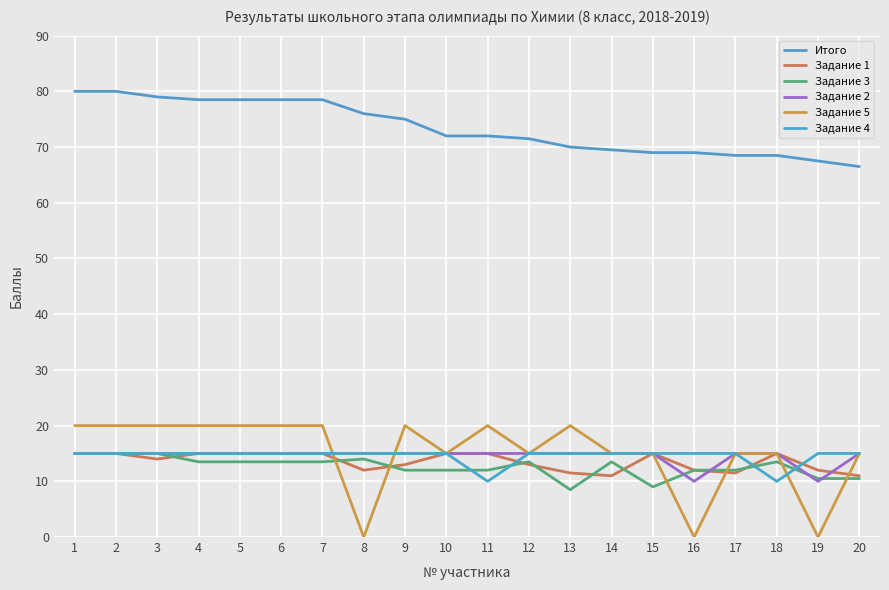

Which series changed the most between 10 and 19?

Задание 5